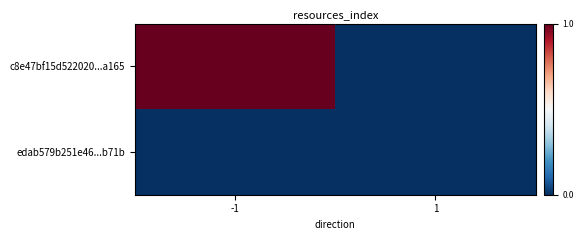

Reading right to left, transcribe all the data shown in this chart.

c8e47bf15d522020...a165: 1=0	-1=1579
edab579b251e46...b71b: 1=0	-1=0